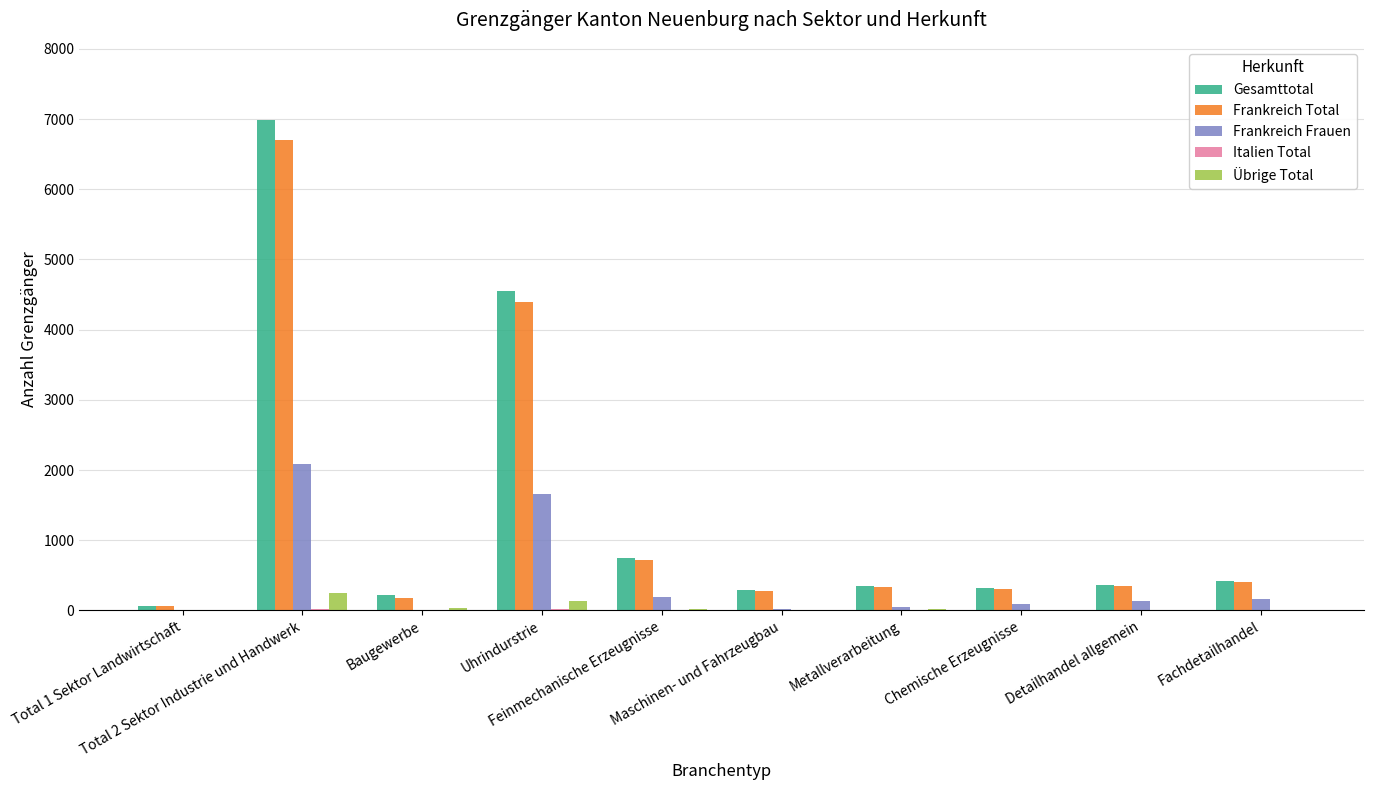

How many groups of bars are there?

10